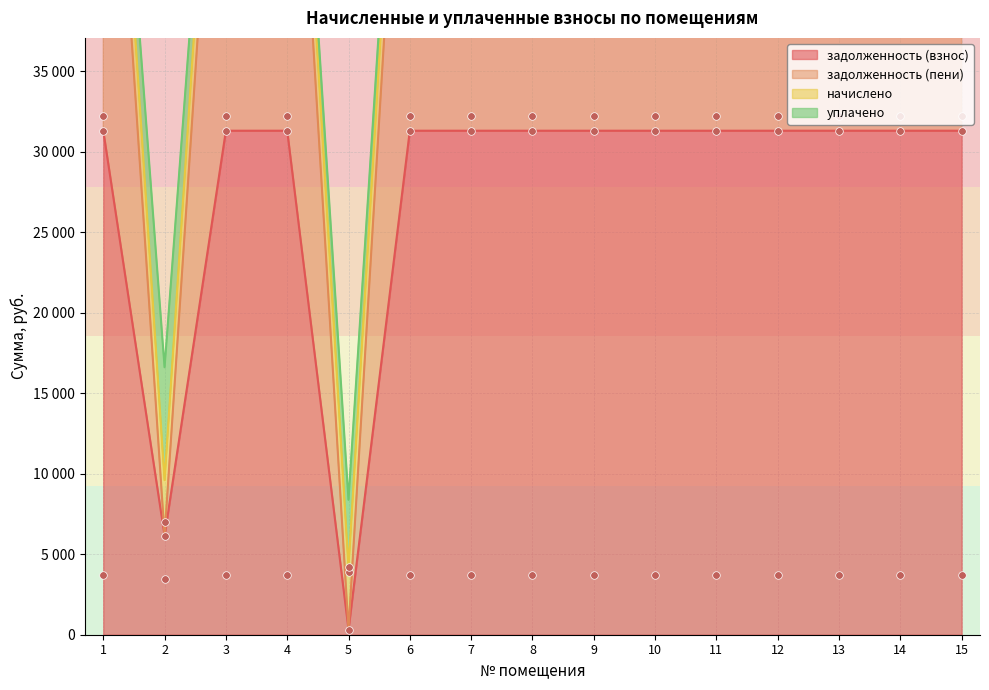

Which series has the largest total across all categories?

задолженность (пени)